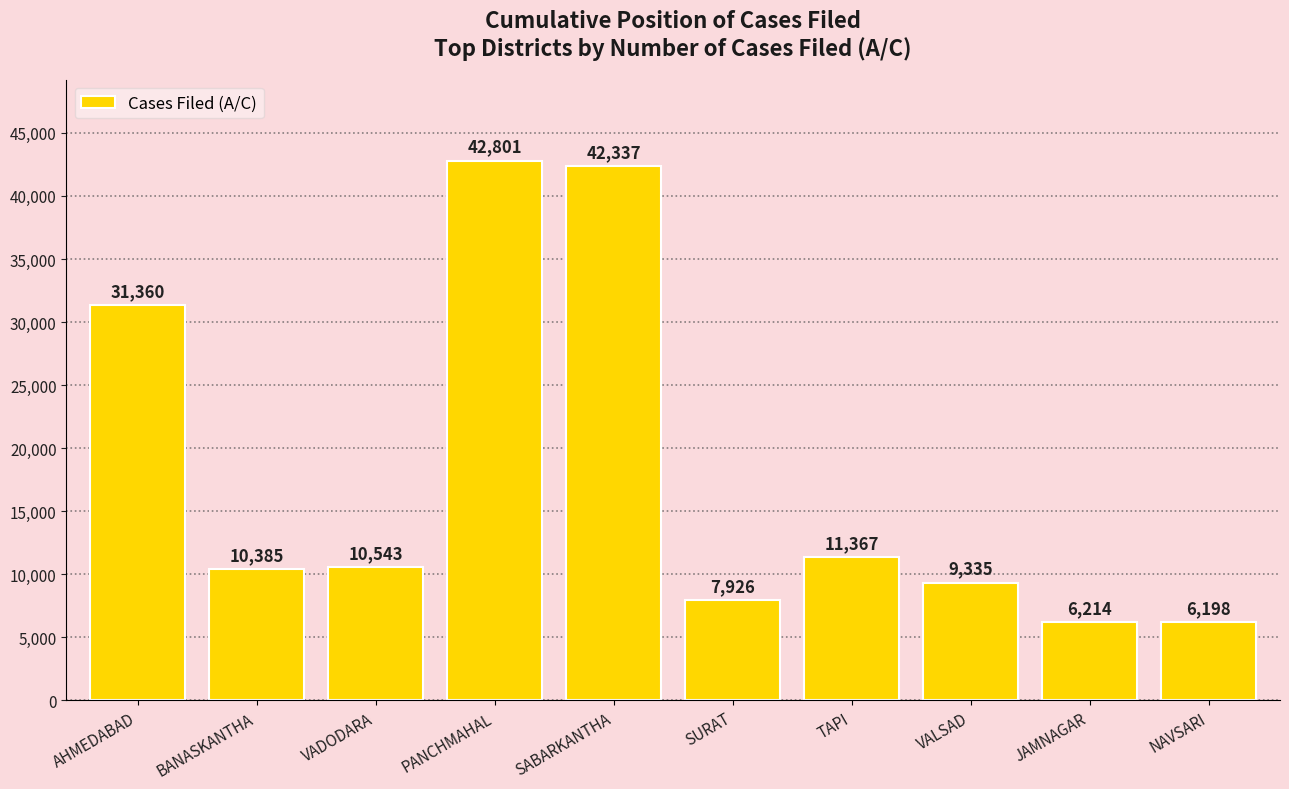

Between VALSAD and JAMNAGAR, which is larger?

VALSAD